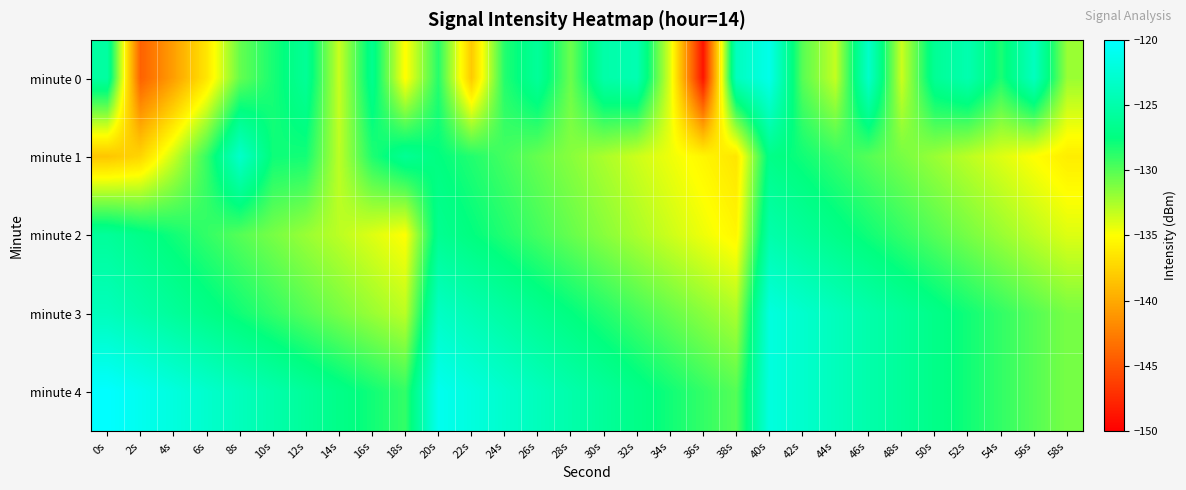

Rank the series by their maximum value, from highest to lowest.

minute 4, minute 0, minute 3, minute 1, minute 2